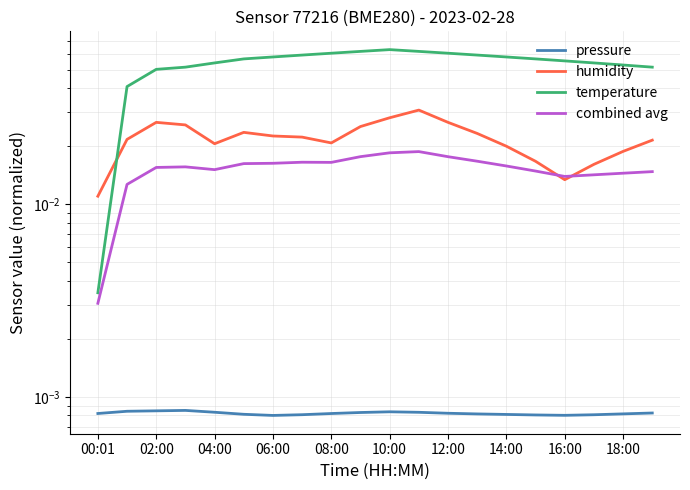

Is the value of temperature at 14 greater than the value of pressure at 10:00?

Yes